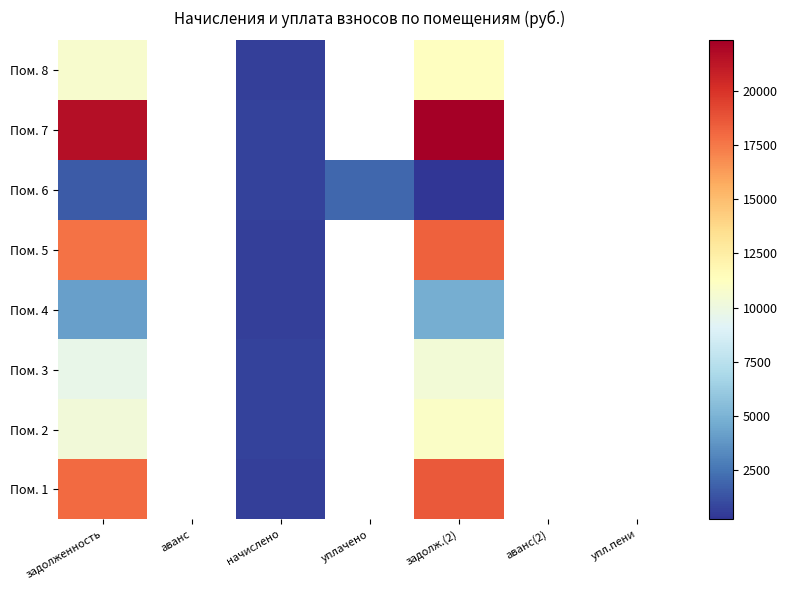

Is the value of Пом. 8 at уплачено greater than the value of Пом. 6 at задолженность?

No